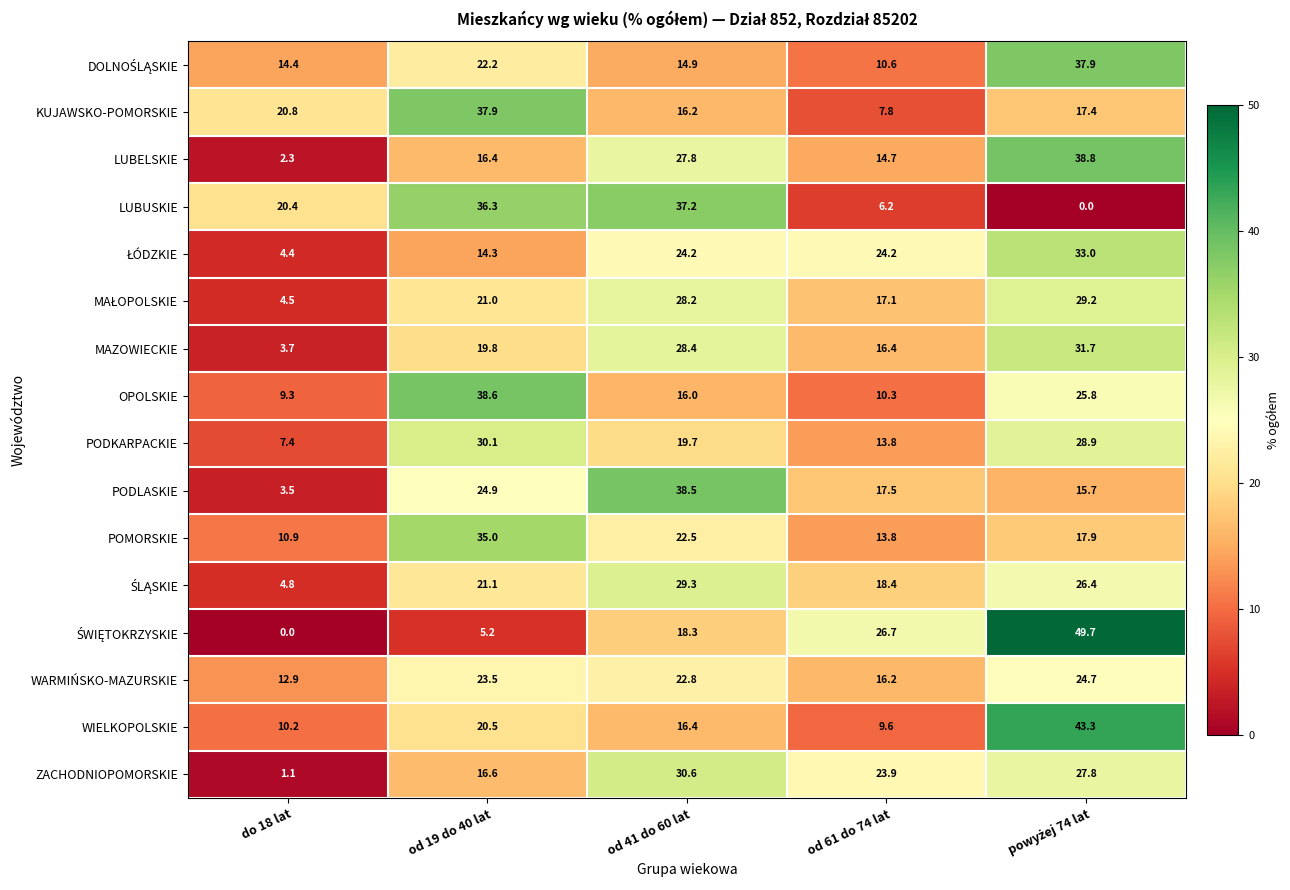

What is the total value across all series at od 61 do 74 lat?

247.2